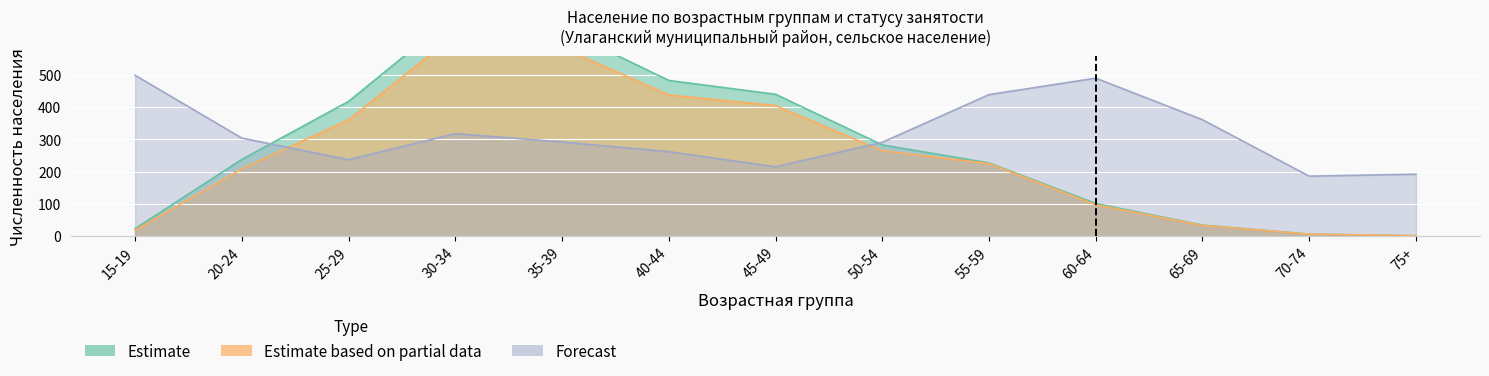

What is the difference between the highest and lowest values at 25-29?

181